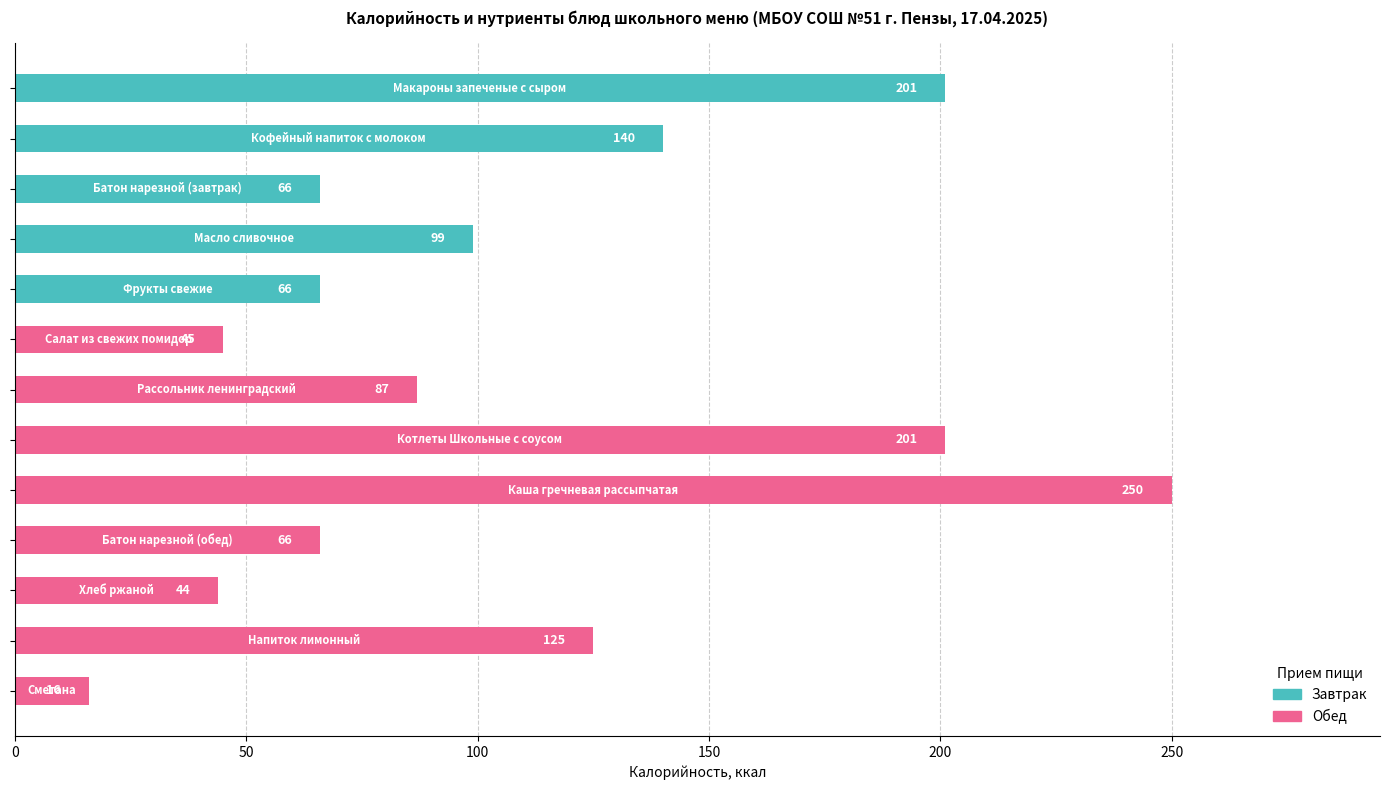

What is the value of the 10th bar from the top?

66